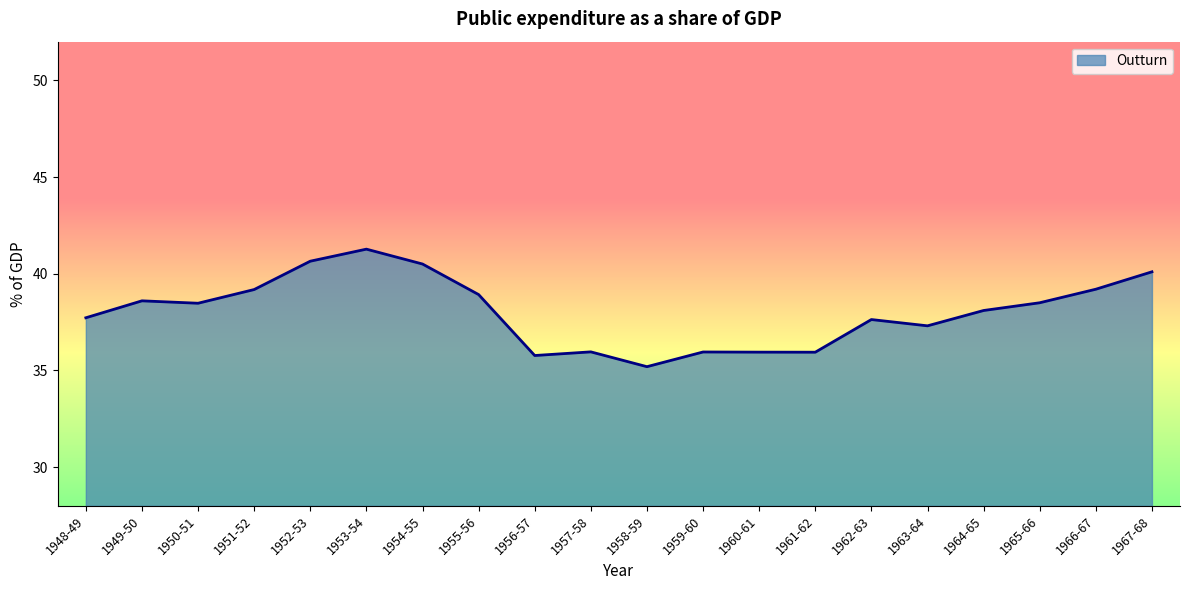

Approximately how many times larger is the value at 1966-67 compared to 1964-65?

1.0